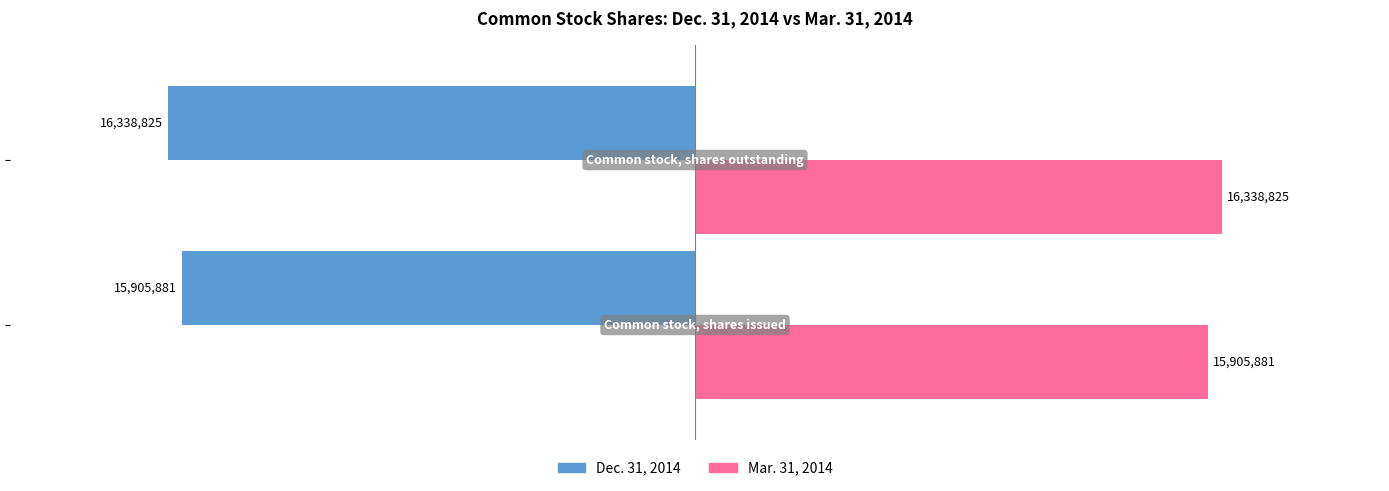

What are all the series names shown in the legend?

Dec. 31, 2014, Mar. 31, 2014